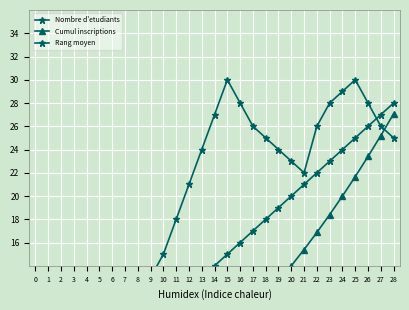

Rank the series at 13 from highest to lowest value.

Rang moyen, Nombre d'etudiants, Cumul inscriptions